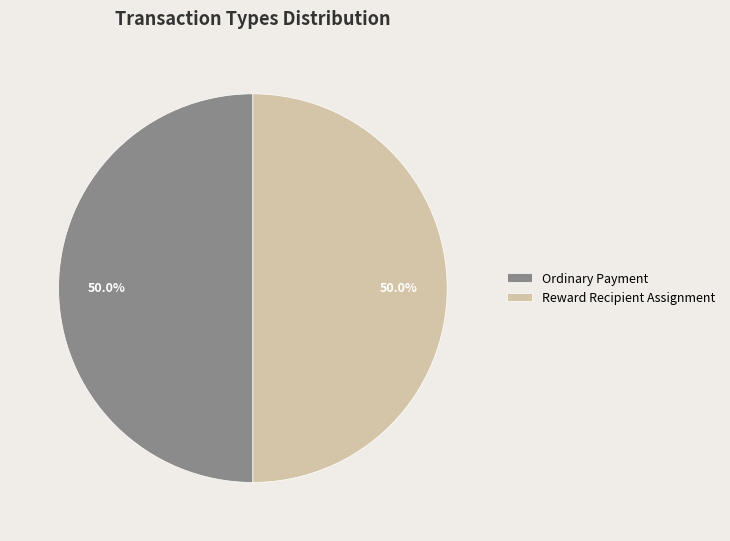

Combined, do Ordinary Payment and Reward Recipient Assignment account for over 50%?

Yes